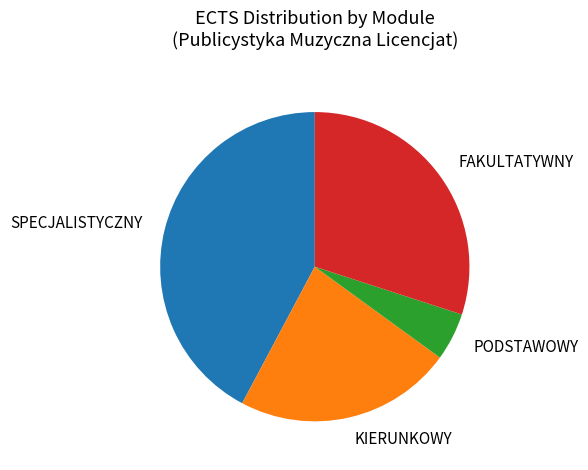

Which slice is the smallest?

PODSTAWOWY